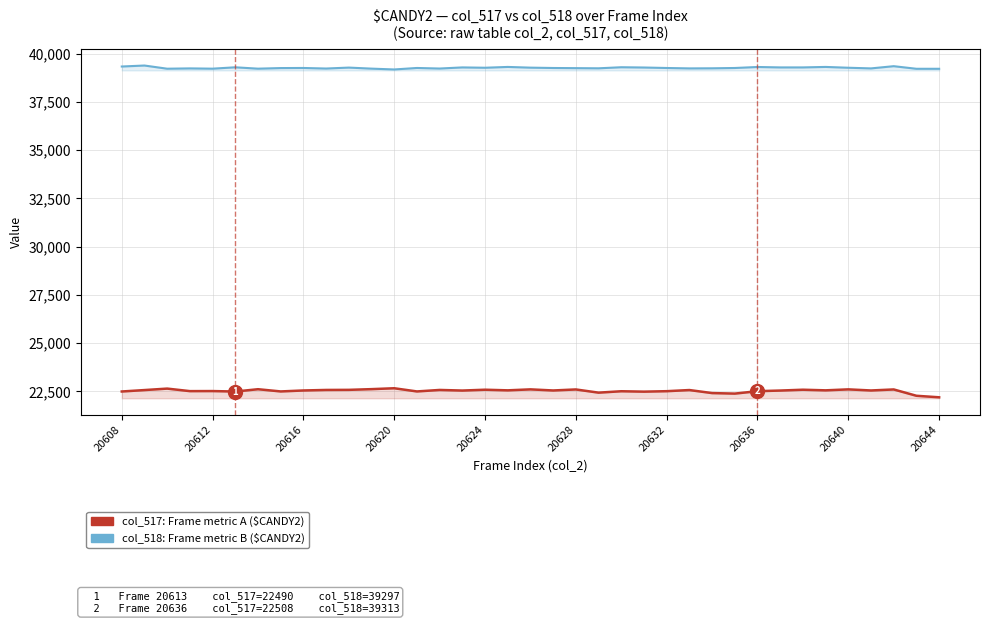

What is the maximum value shown in the chart?

39389